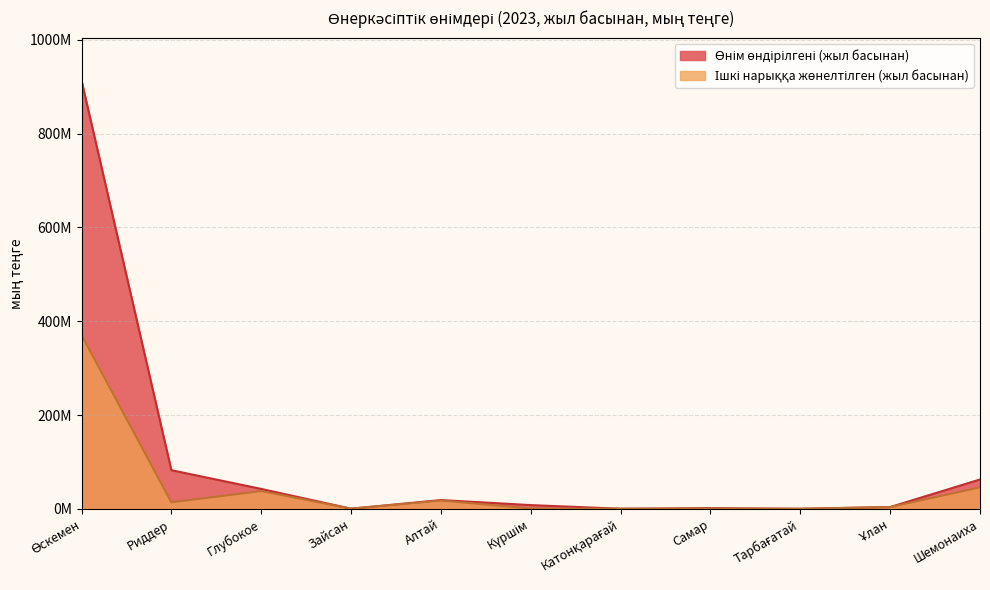

Where does the Ішкі нарыққа жөнелтілген (жыл басынан) series first go above 3821304?

Өскемен